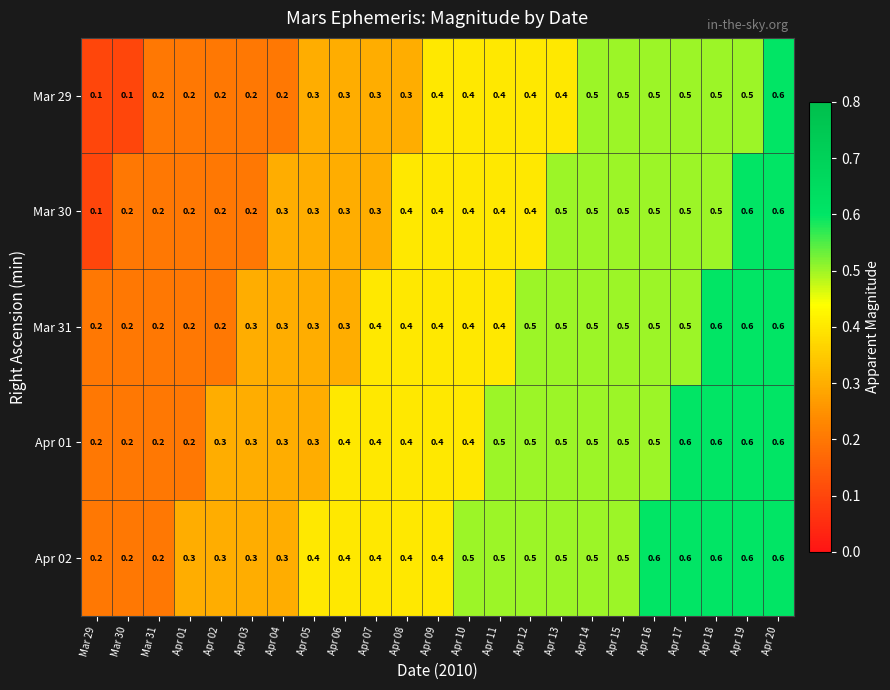

What is the average value of the Apr 02 series?

0.4